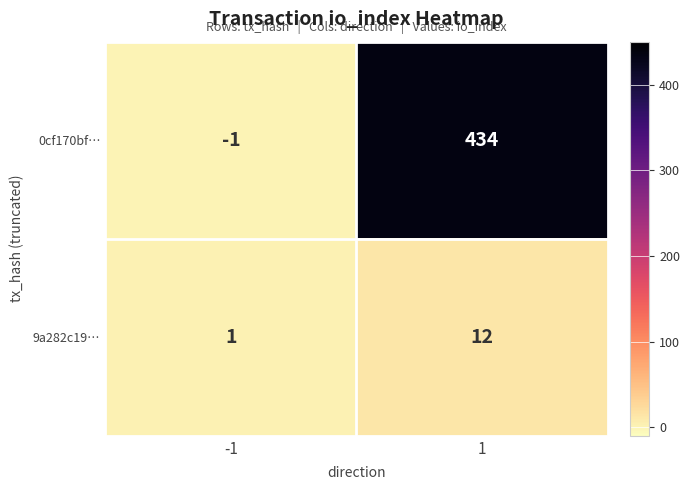

Rank the series by their average value, from lowest to highest.

9a282c19…, 0cf170bf…